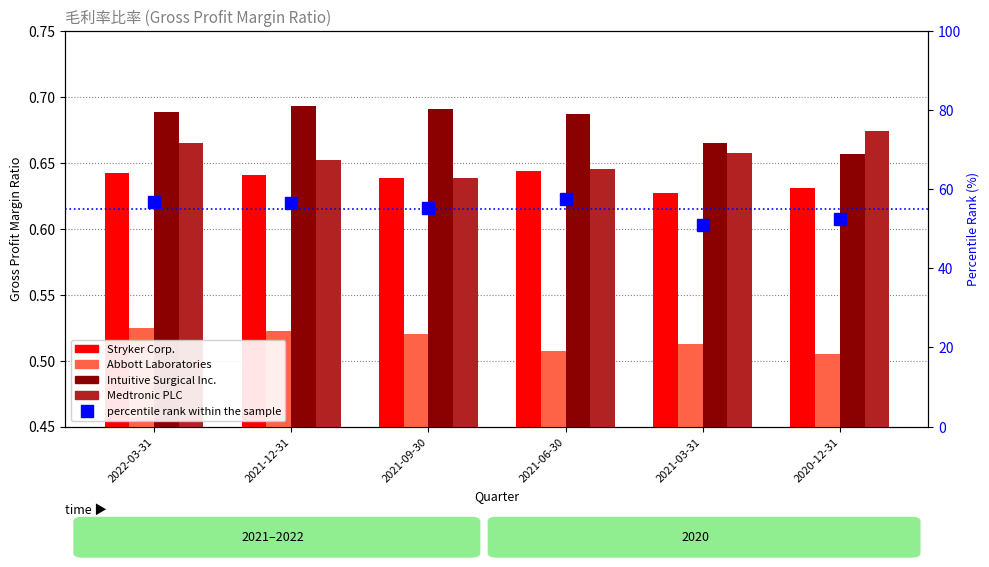

Is it true that Abbott Laboratories equals 0.9 at 2021-06-30?

False